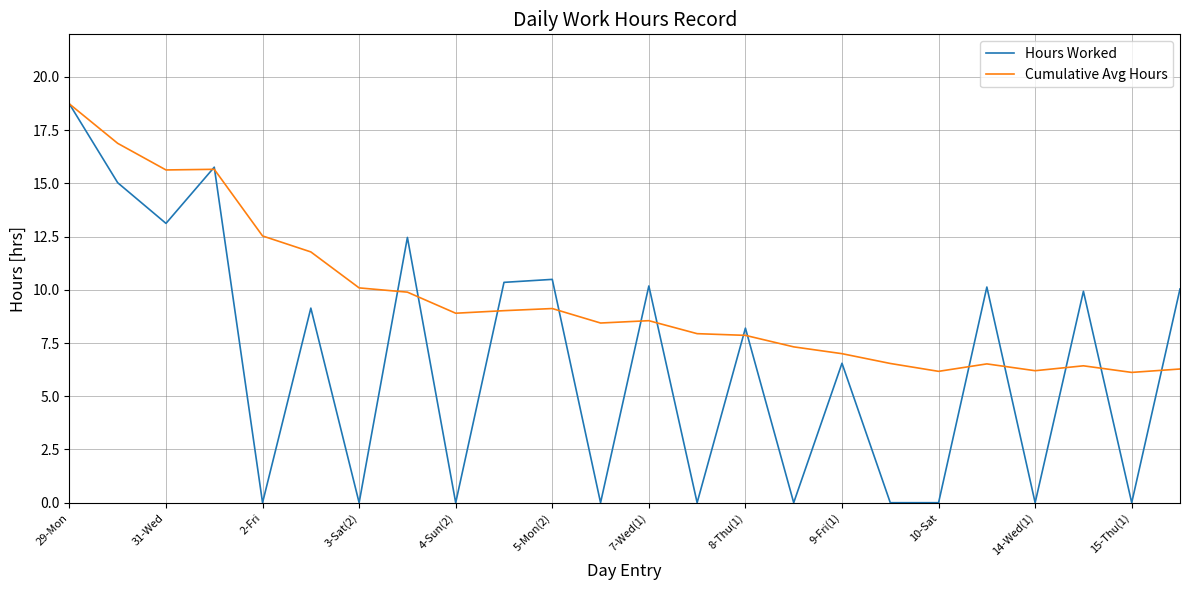

List the series in order of their overall mean, highest first.

Cumulative Avg Hours, Hours Worked